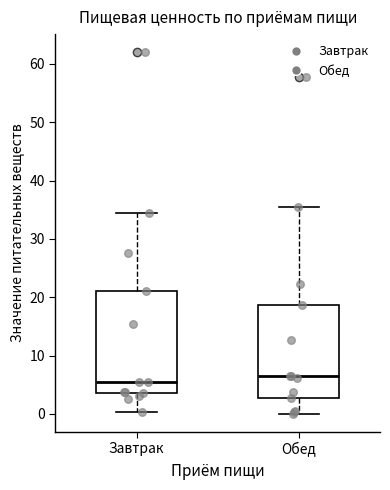

Which box has the lowest median line?

Завтрак